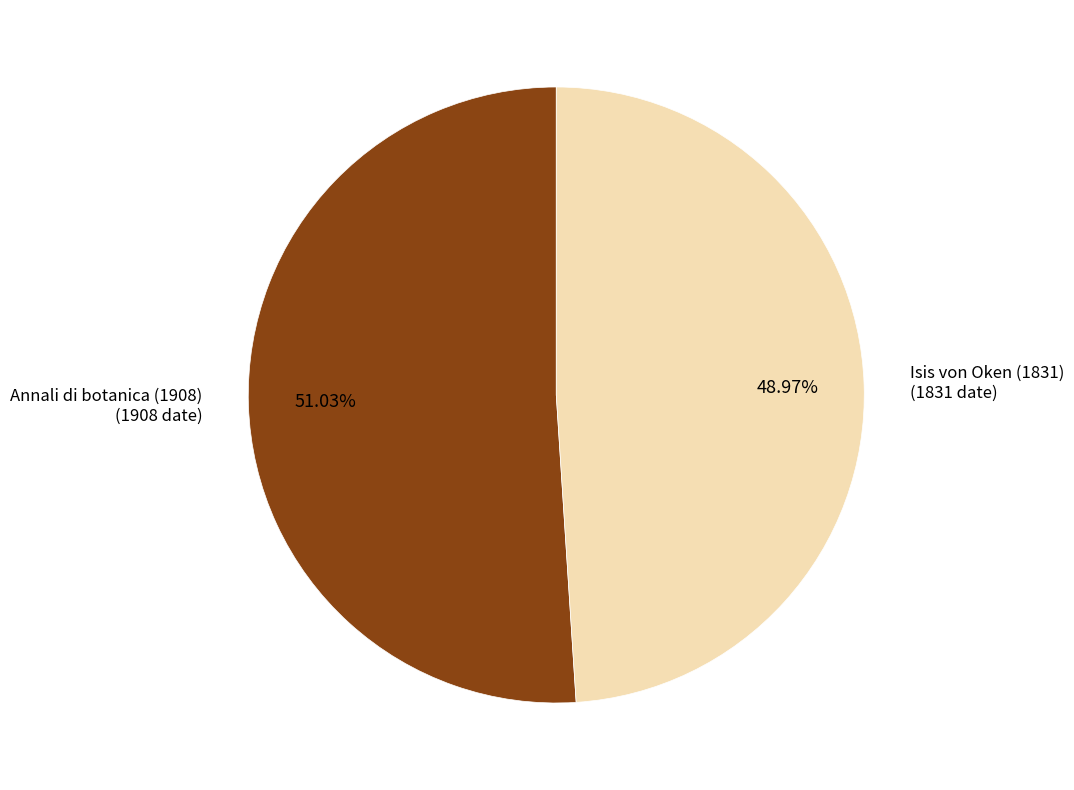

To the nearest percent, what is the combined percentage of Annali di botanica (1908) and Isis von Oken (1831)?

100%